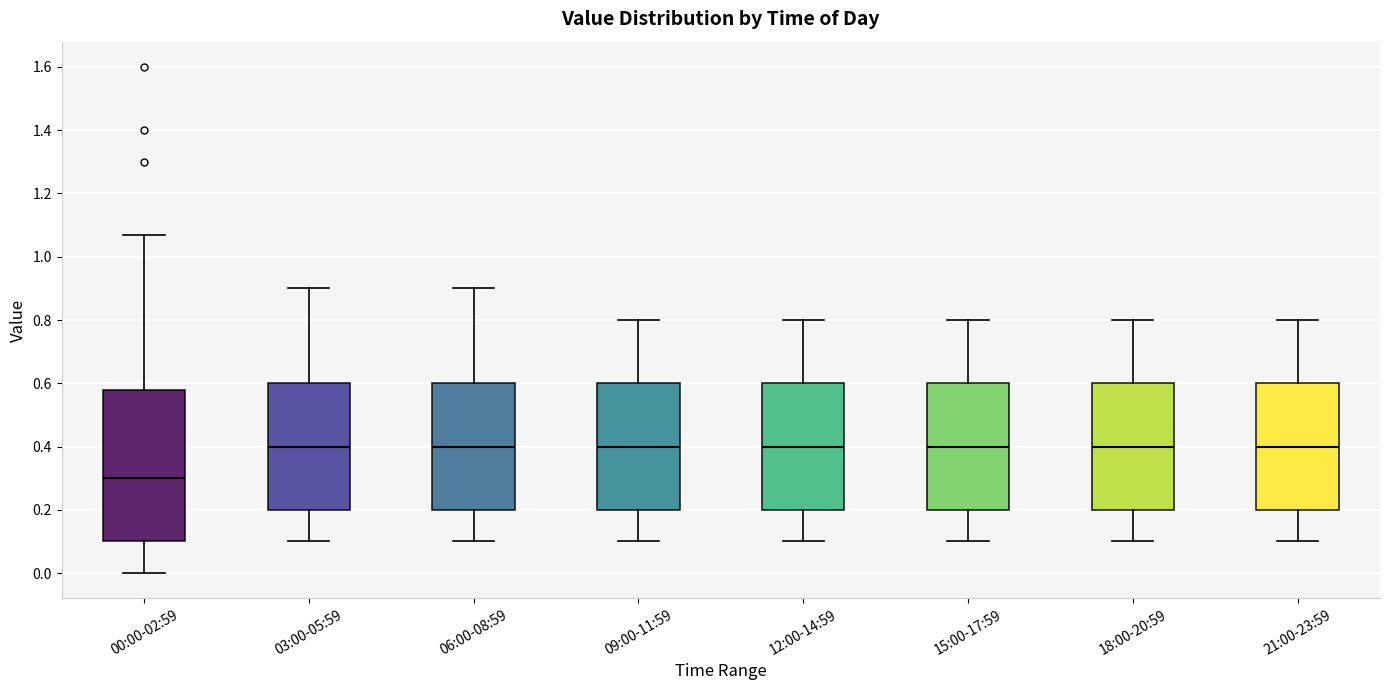

Where does the upper whisker of the box for 18:00-20:59 end on the y-axis? The values are not printed on the chart, so give them approximately, as read against the axis.

0.80